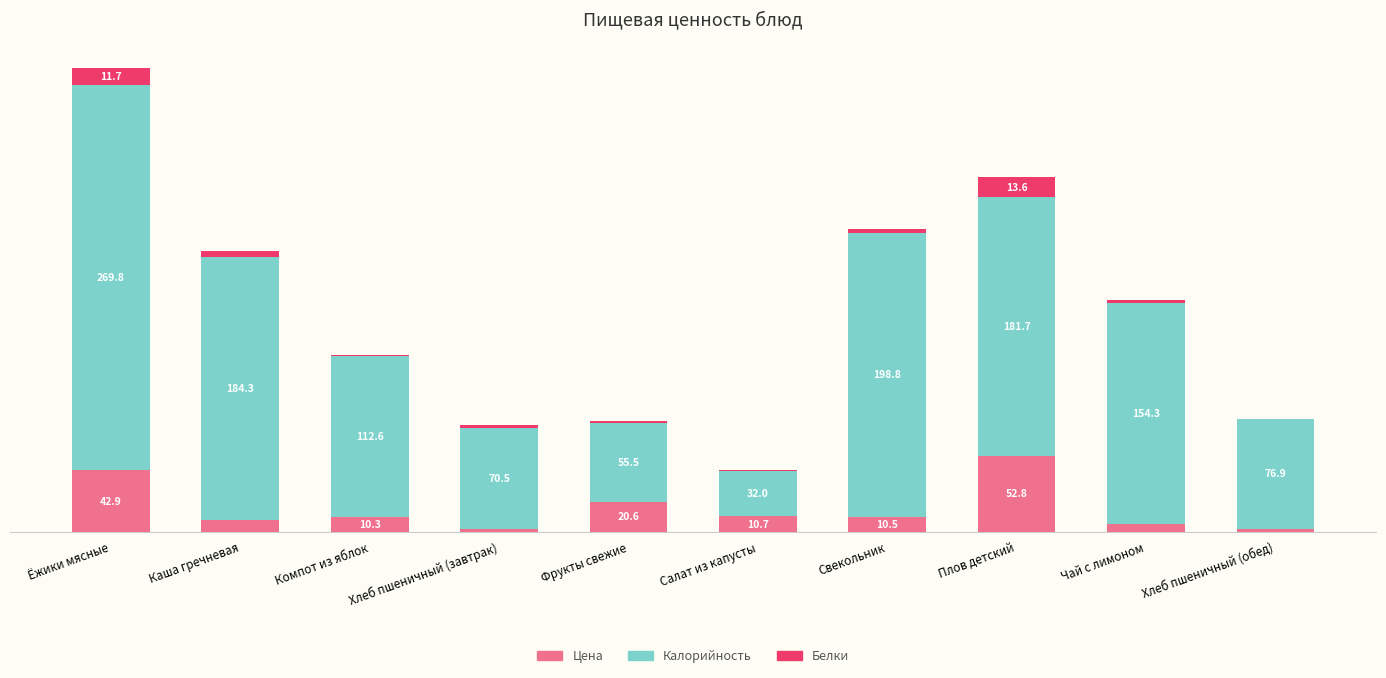

At which label does Цена reach its peak?

Плов детский